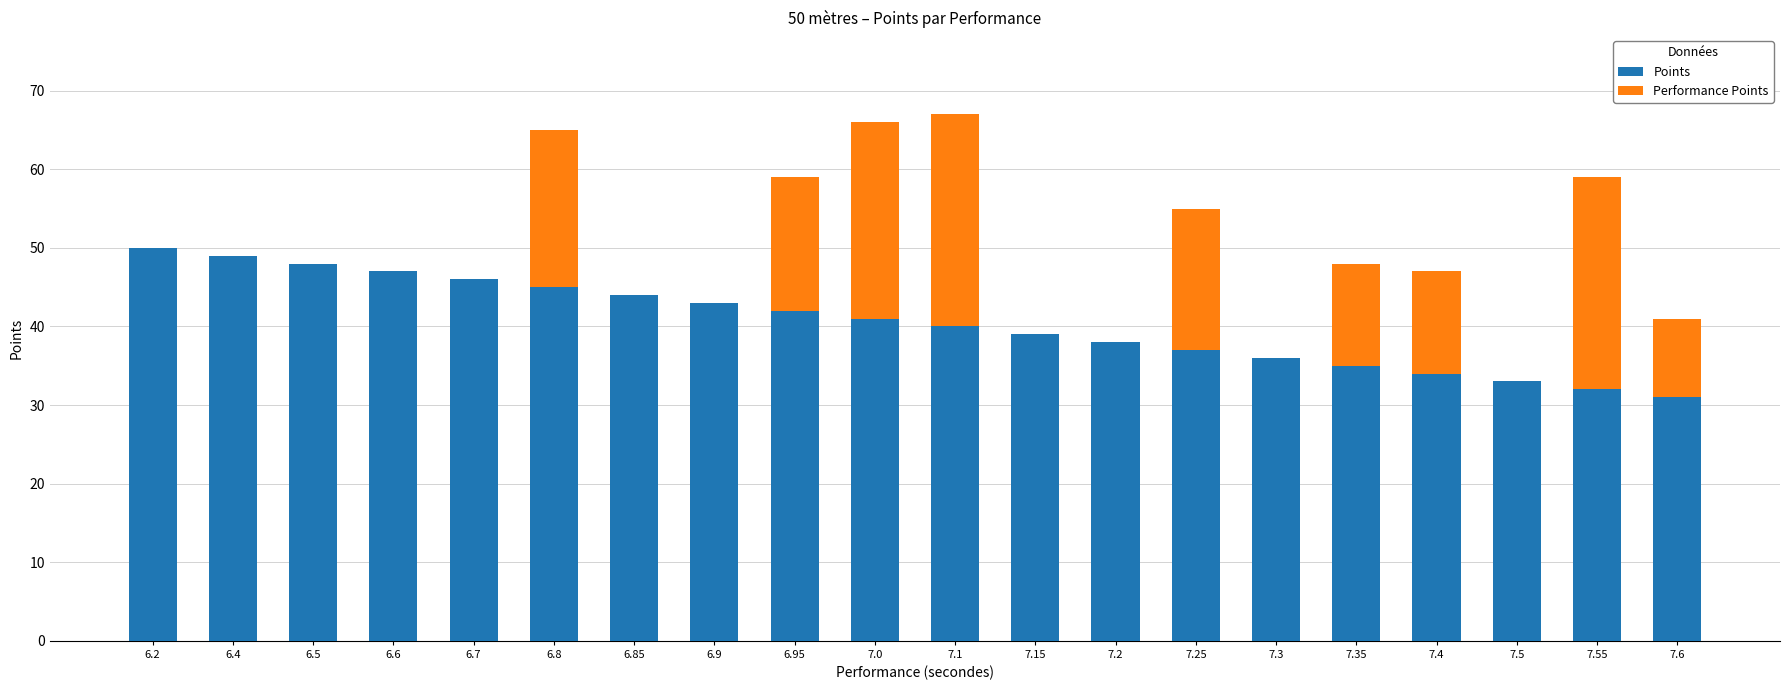

What are all the series names shown in the legend?

Points, Performance Points